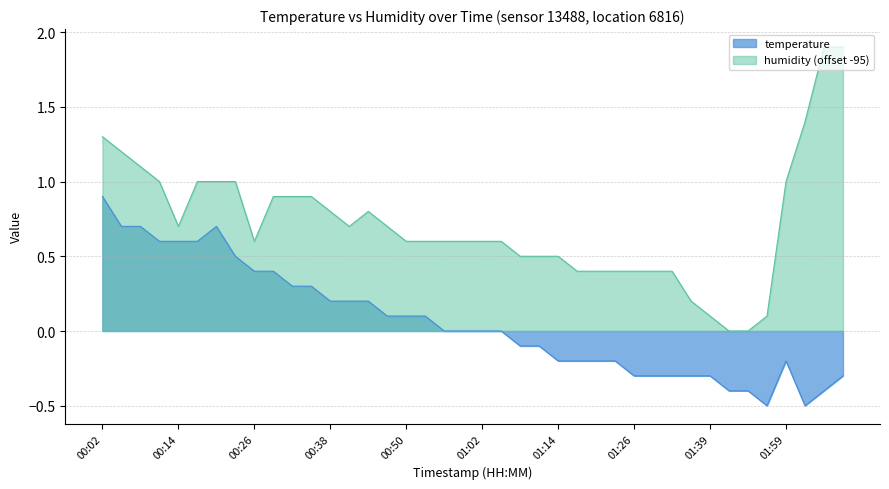

Which category has the lowest value in the temperature series?

01:56